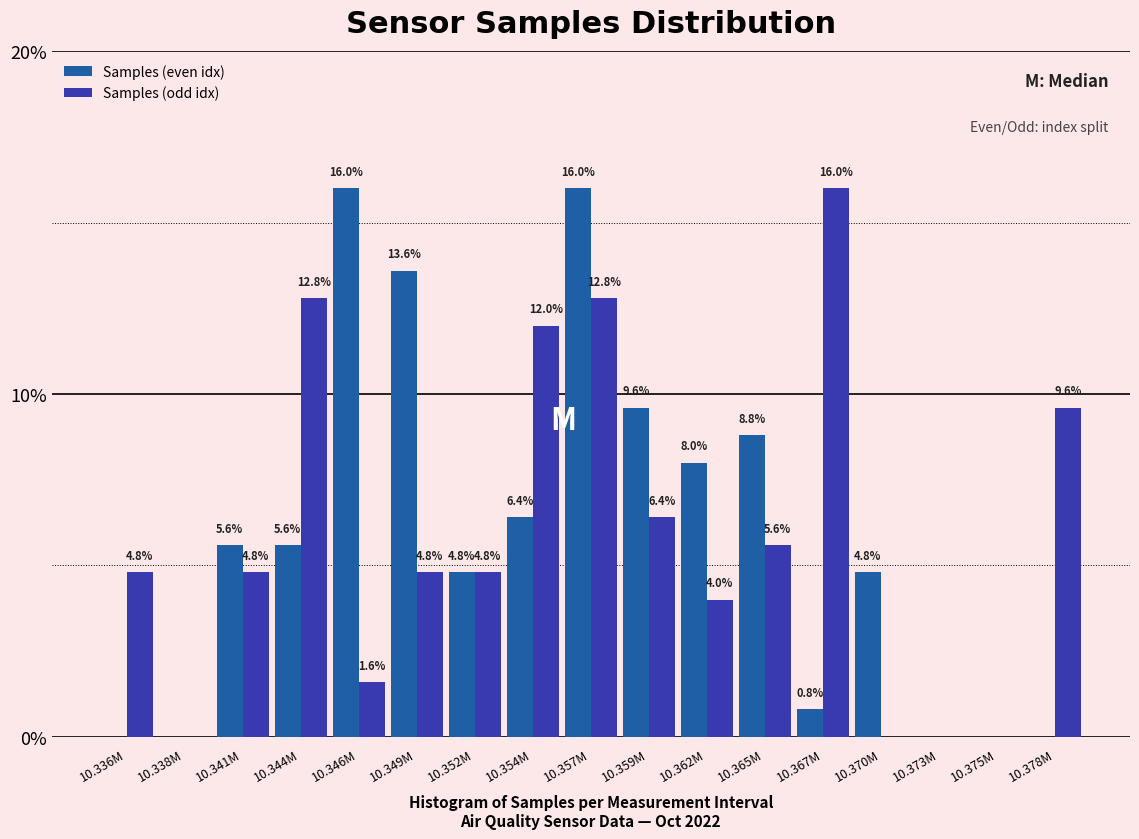

Reading left to right, transcribe all the data shown in this chart.

Samples (even idx): 10.336M=0.0	10.338M=0.0	10.341M=5.6	10.344M=5.6	10.346M=16.0	10.349M=13.6	10.352M=4.8	10.354M=6.4	10.357M=16.0	10.359M=9.6	10.362M=8.0	10.365M=8.8	10.367M=0.8	10.370M=4.8	10.373M=0.0	10.375M=0.0	10.378M=0.0
Samples (odd idx): 10.336M=4.8	10.338M=0.0	10.341M=4.8	10.344M=12.8	10.346M=1.6	10.349M=4.8	10.352M=4.8	10.354M=12.0	10.357M=12.8	10.359M=6.4	10.362M=4.0	10.365M=5.6	10.367M=16.0	10.370M=0.0	10.373M=0.0	10.375M=0.0	10.378M=9.6